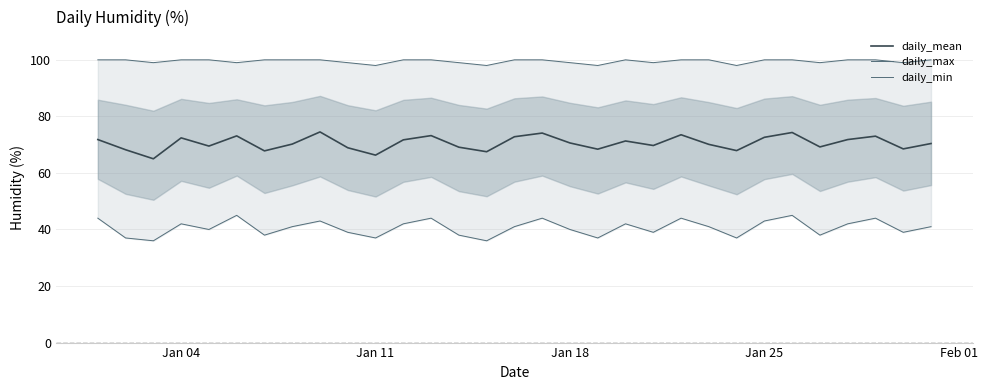

Is it true that daily_min equals 48.8 at 23?

False